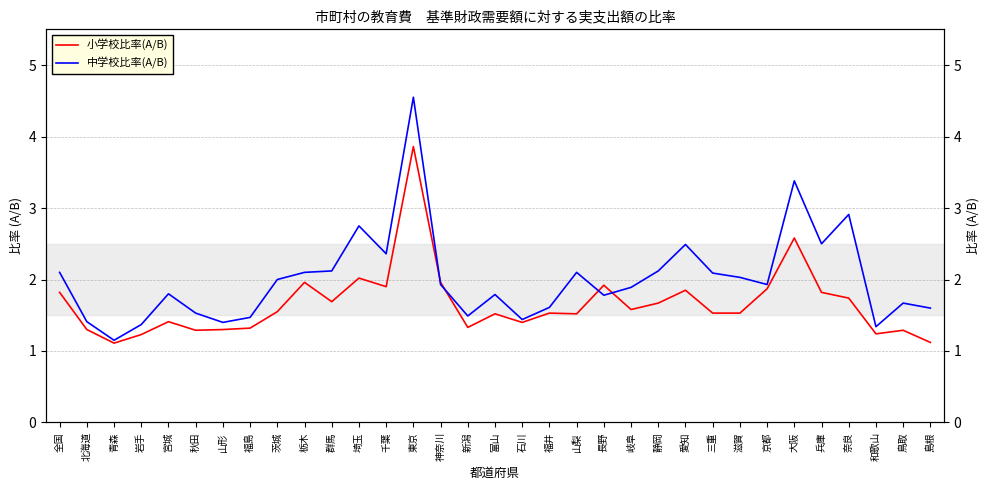

Between 東京 and 岩手, which is larger?

東京